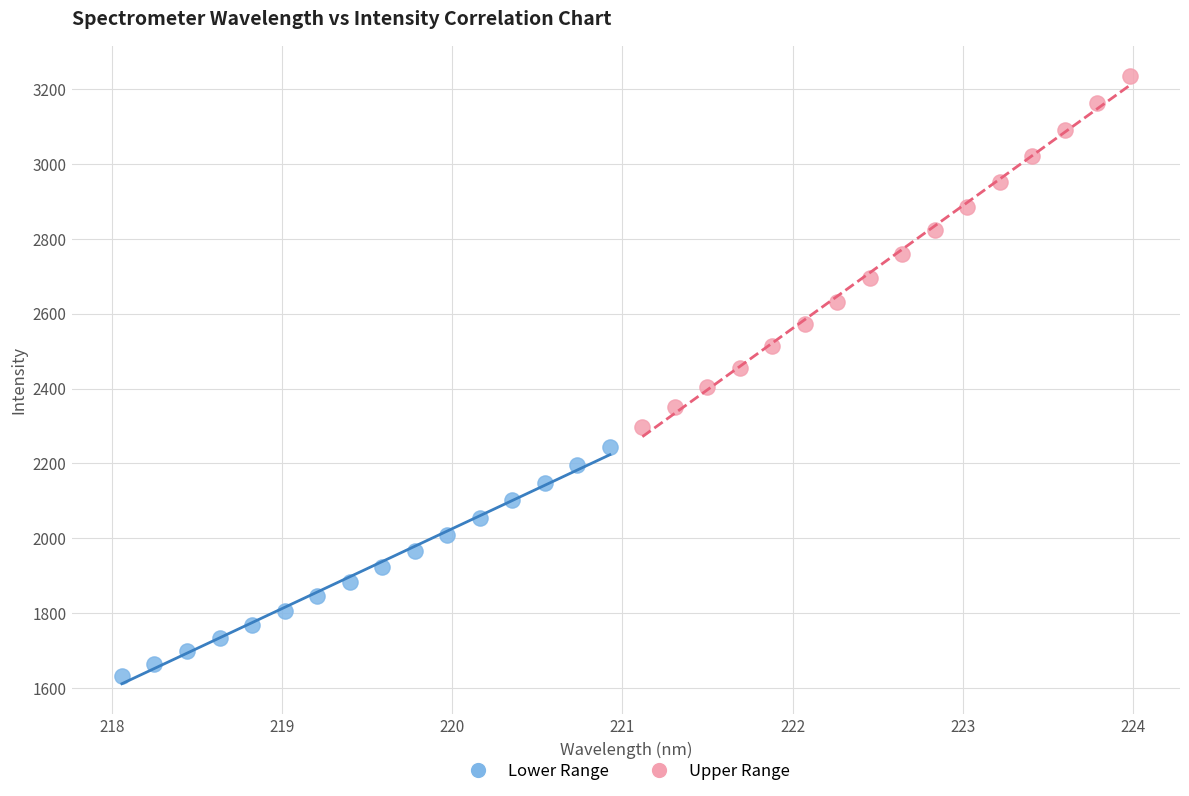

Which series reaches the maximum Y coordinate?

Upper Range